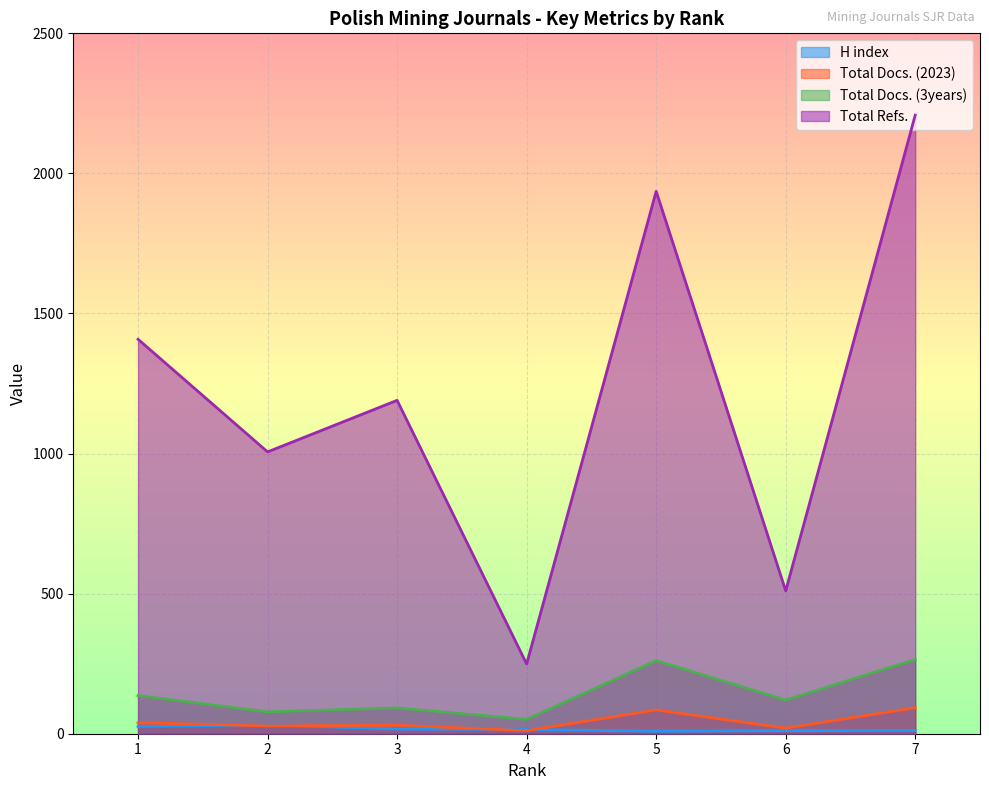

True or false: Total Docs. (3years) and Total Docs. (2023) intersect in this chart.

False